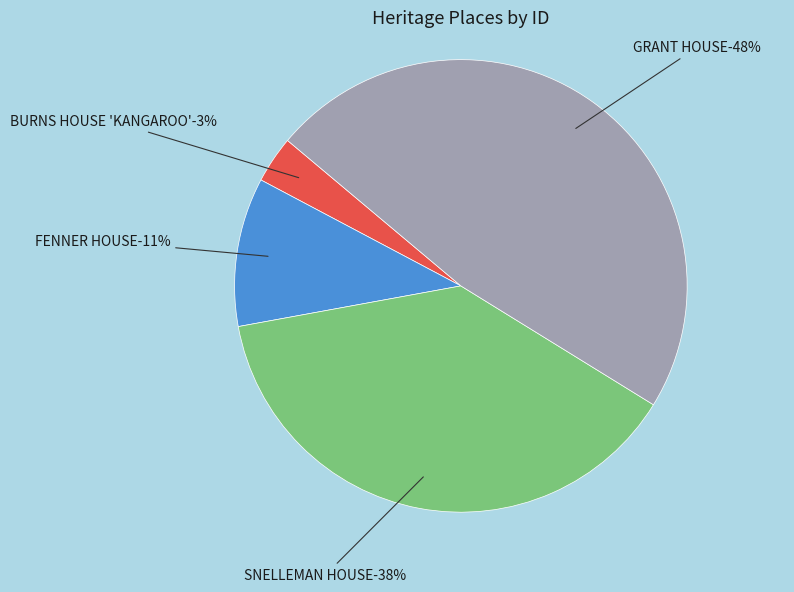

True or false: SNELLEMAN HOUSE accounts for 46% of the total.

False